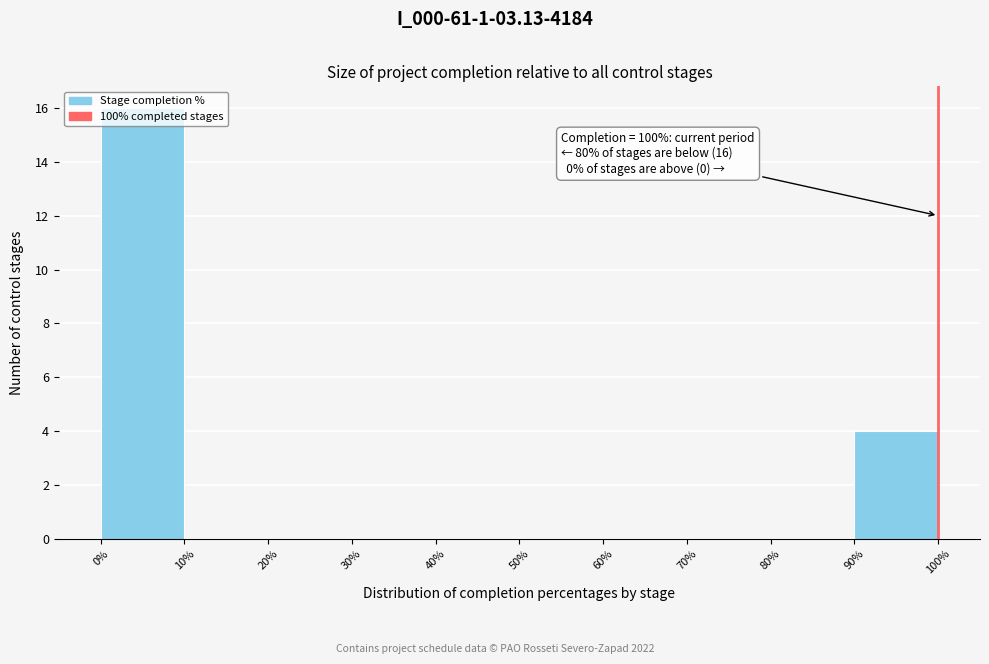

Over which range of the x-axis is the bar tallest?

0% to 10%